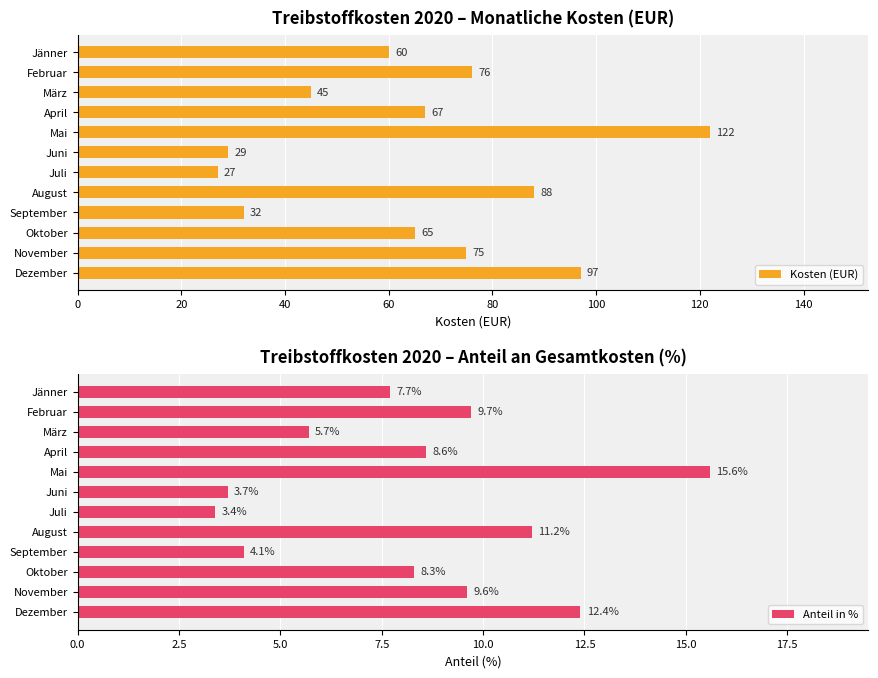

What is the approximate value of Anteil in % at September?

4.1